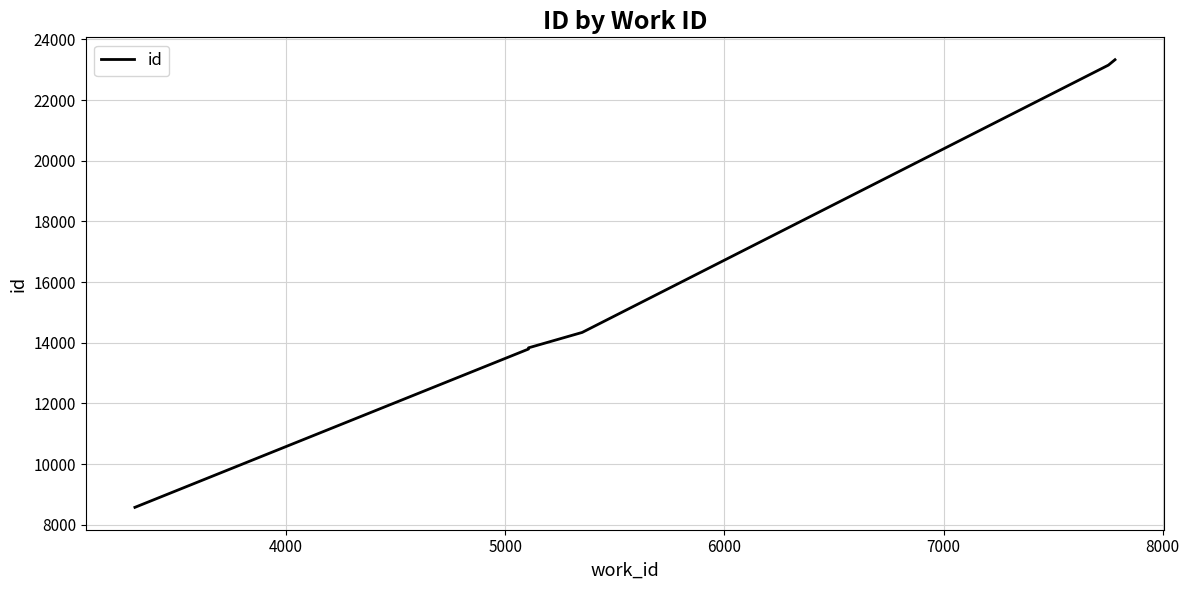

What is the difference between the second highest and second lowest values?

9357